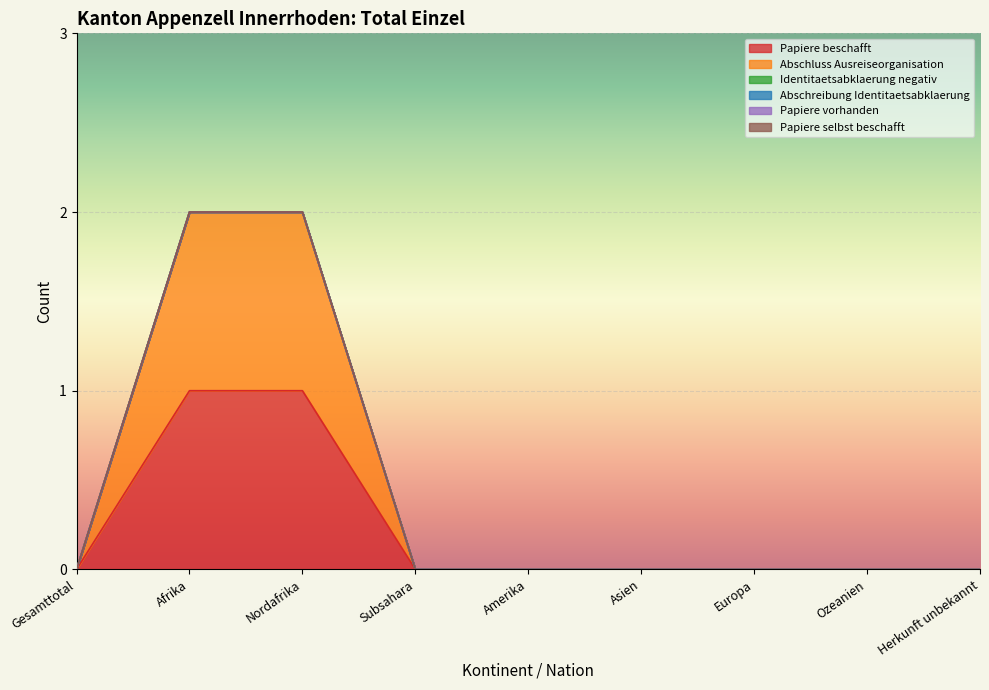

True or false: Abschluss Ausreiseorganisation and Papiere beschafft intersect in this chart.

False